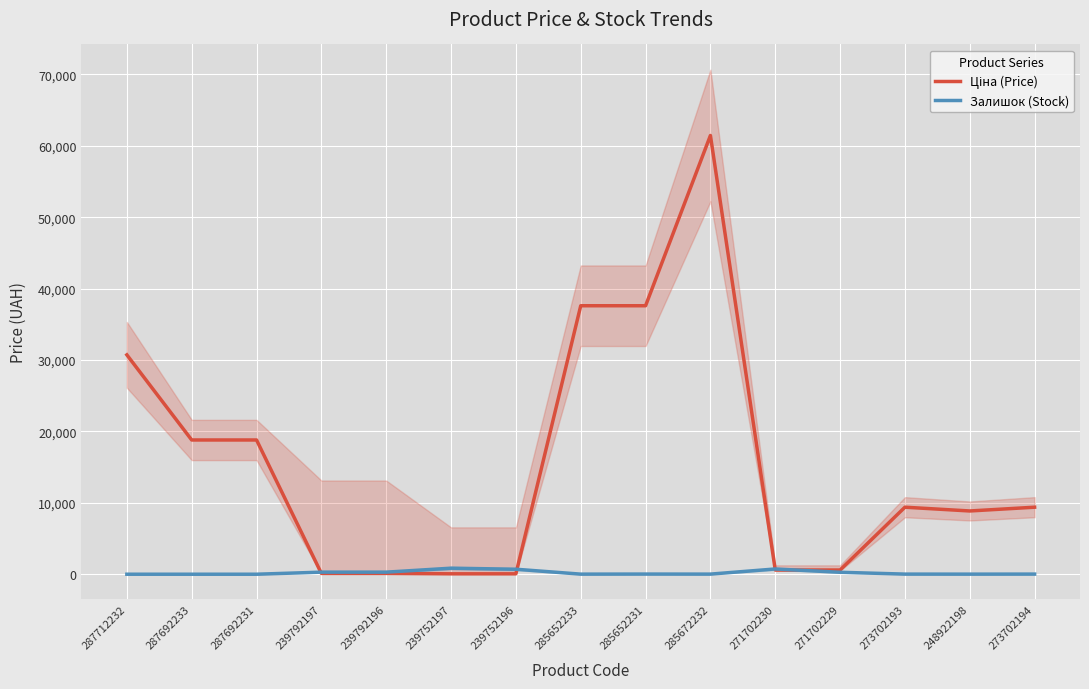

What is the difference between the second highest and minimum values in the Залишок (Stock) series?

735.0